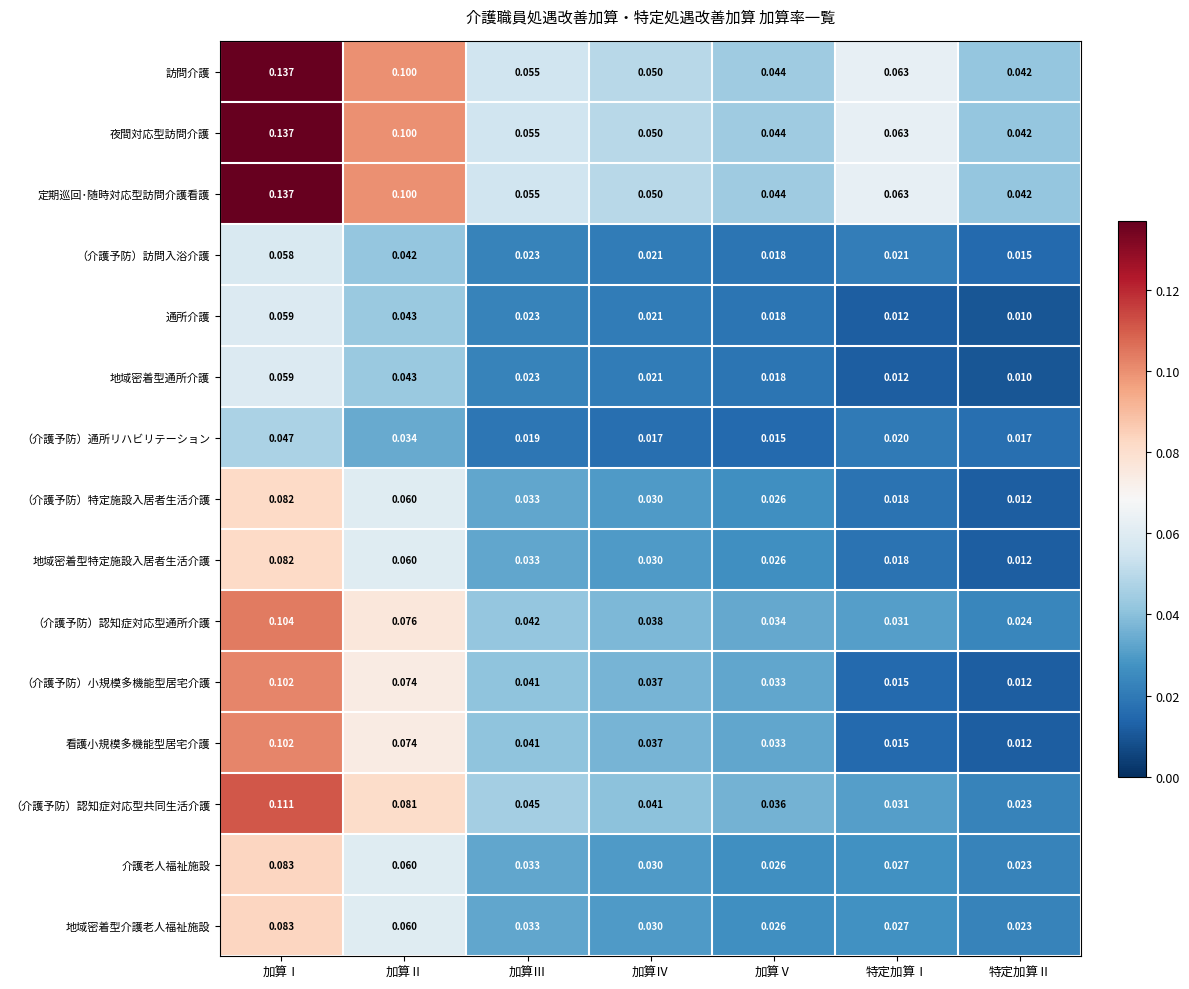

Is the value of 訪問介護 at 加算Ⅳ greater than the value of 夜間対応型訪問介護 at 加算Ⅰ?

No